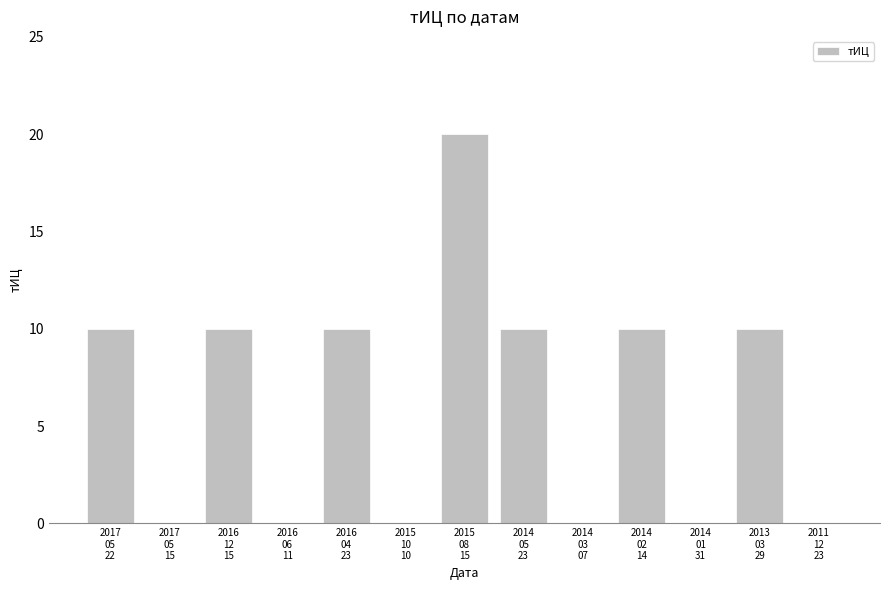

What is the sum of all values?

80